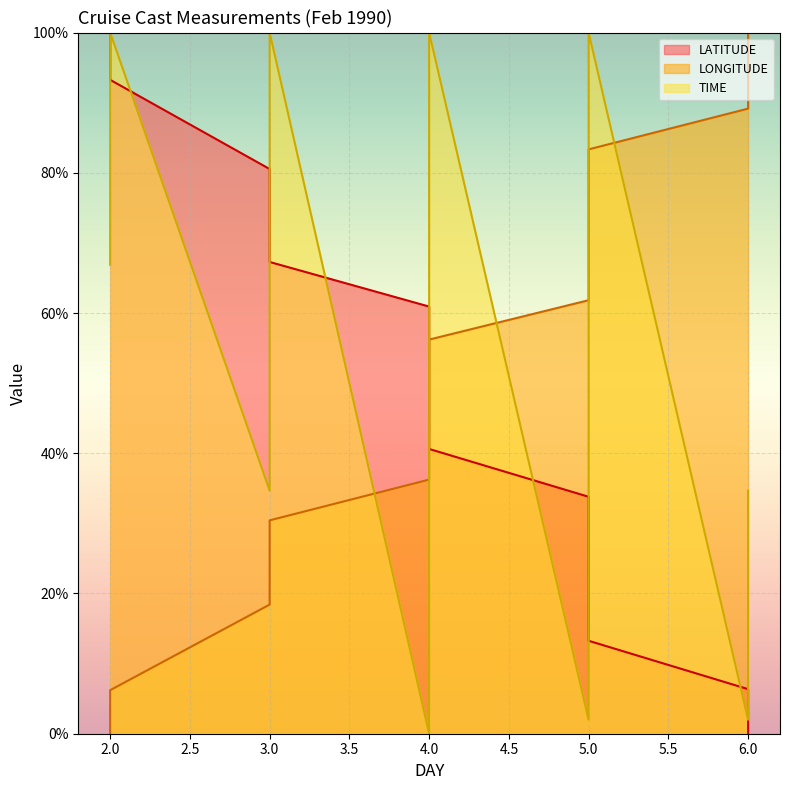

True or false: LATITUDE has more than 1 points higher than both neighbors.

False